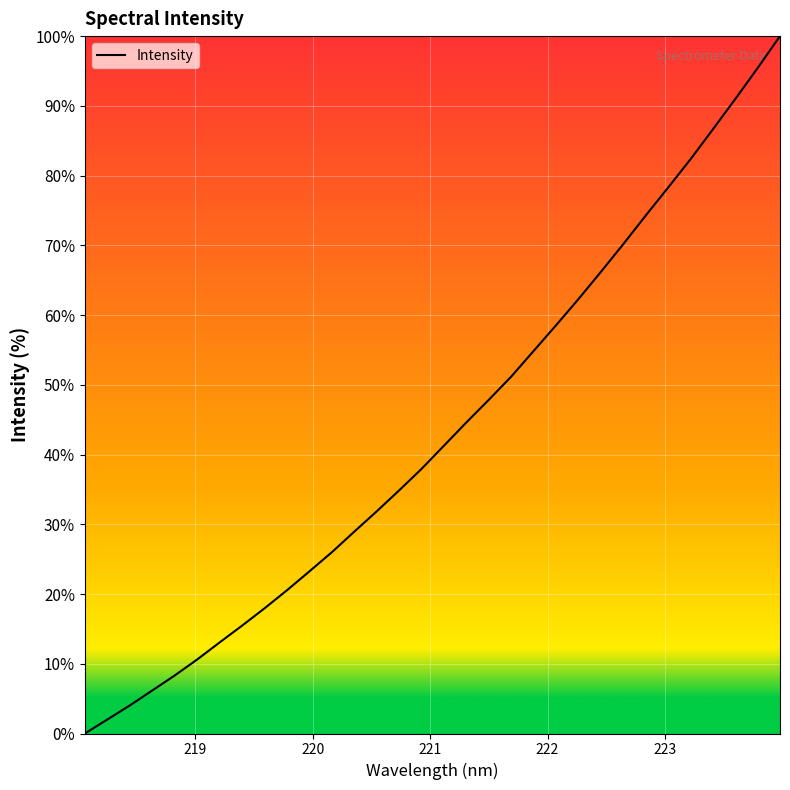

Count the number of categories in the chart.

32